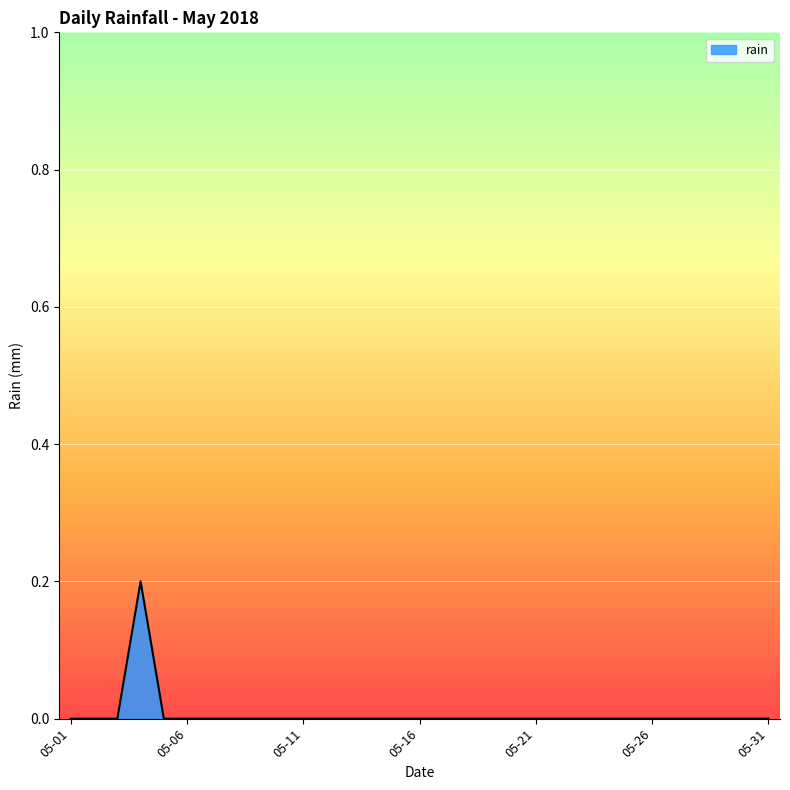

Is this an area chart (filled region under the line)?

Yes